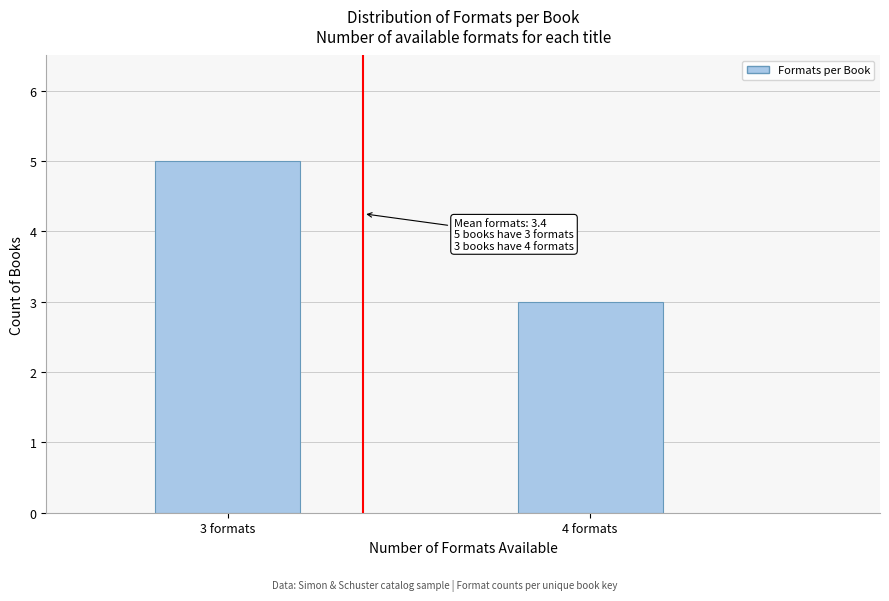

Reading left to right, what are all the values shown in this chart?

5	3